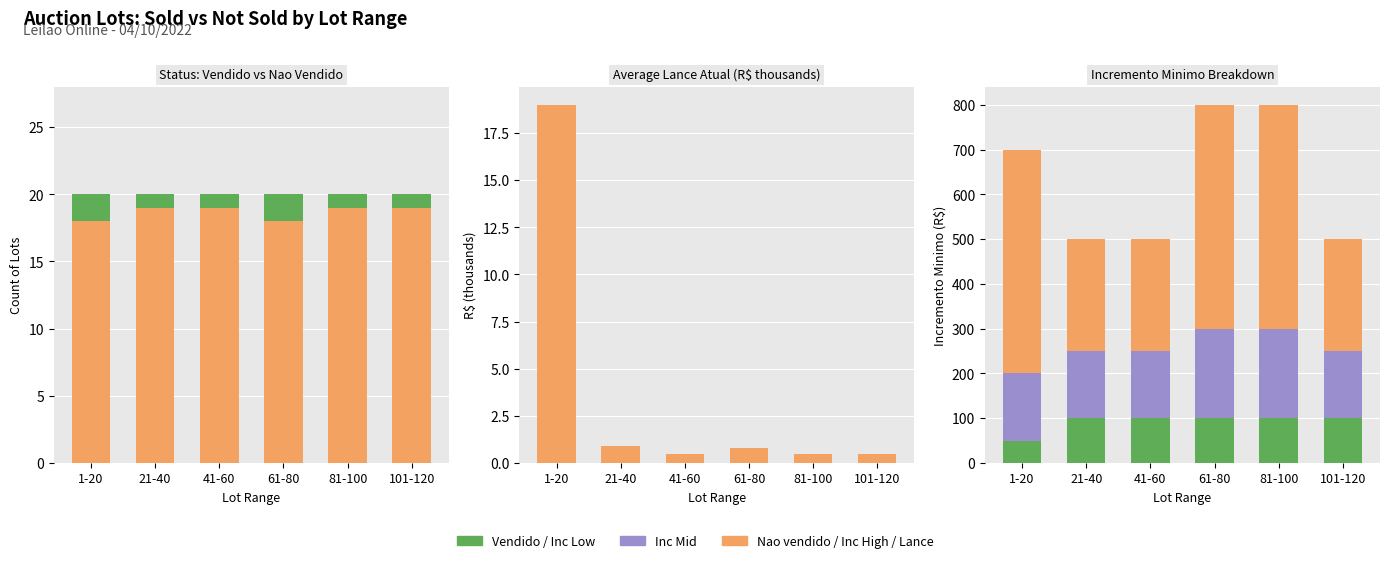

What is the sum of the Inc. Min Mid values at 81-100 and 41-60?

350.0